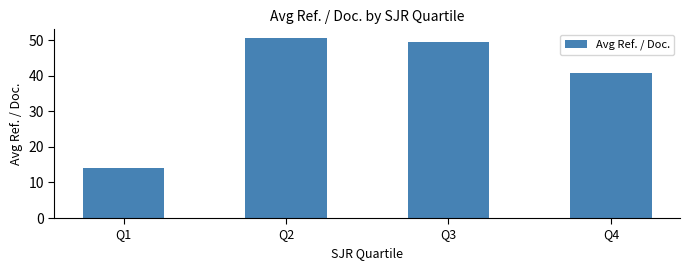

Reading left to right, extract all data points from this chart.

14.0	50.6	49.4	40.7